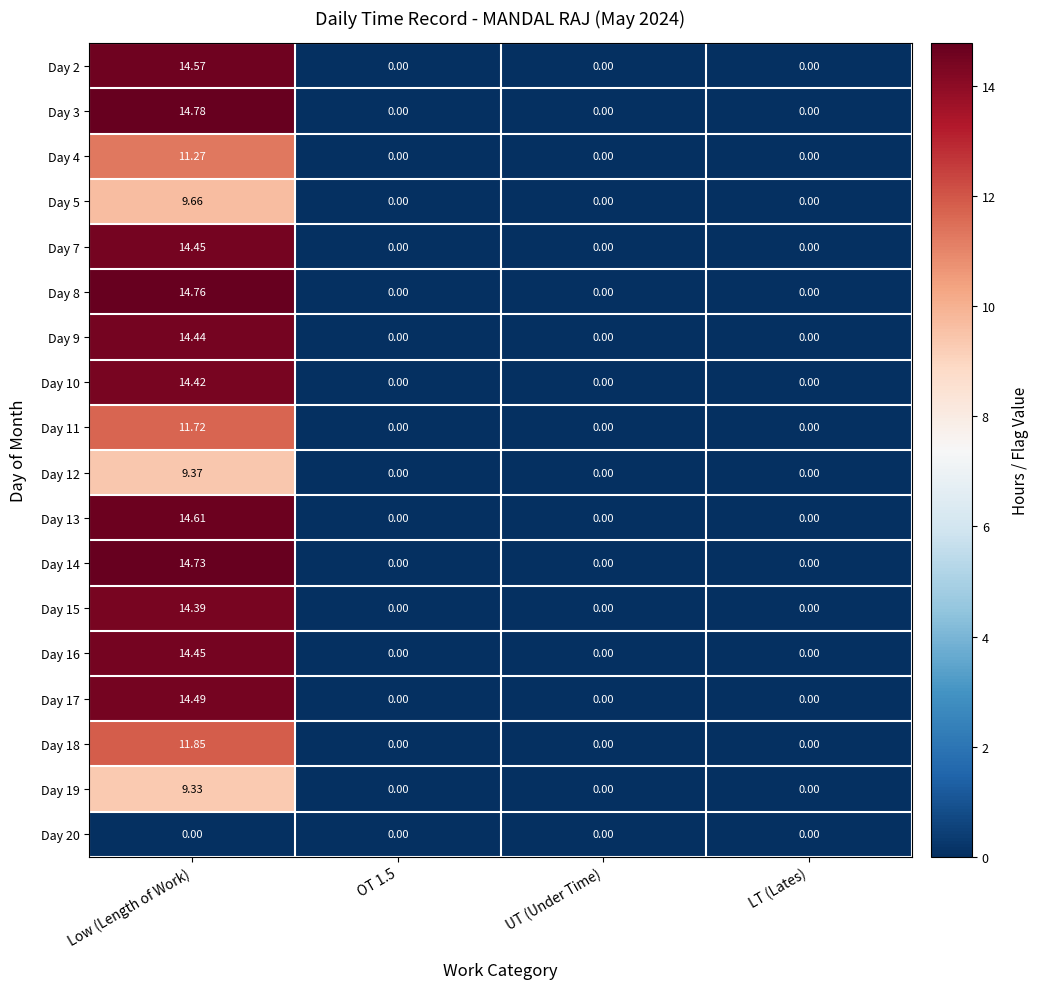

How many data points does each series have?

4